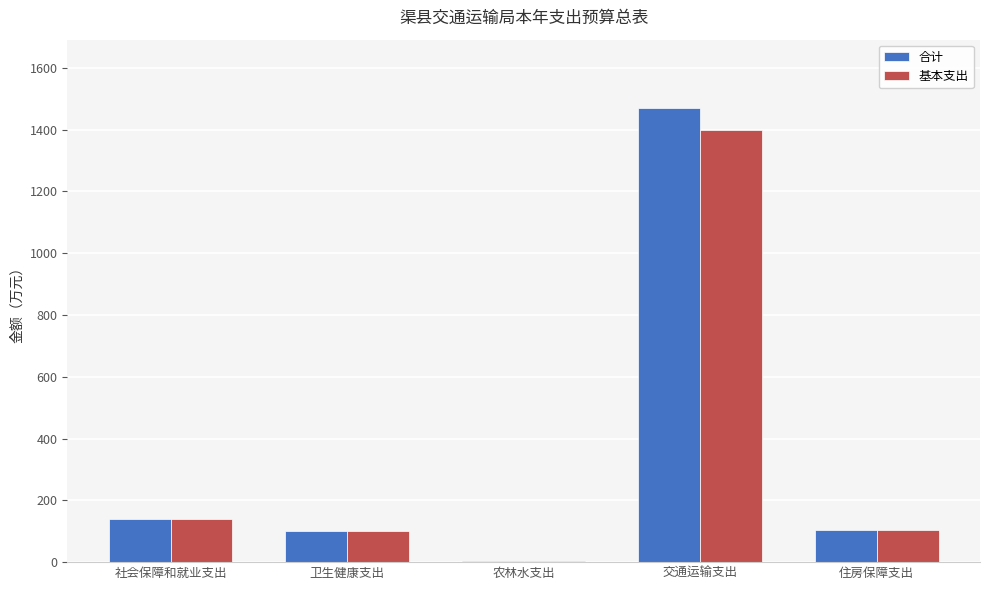

At which category is the sum across all series the highest?

交通运输支出